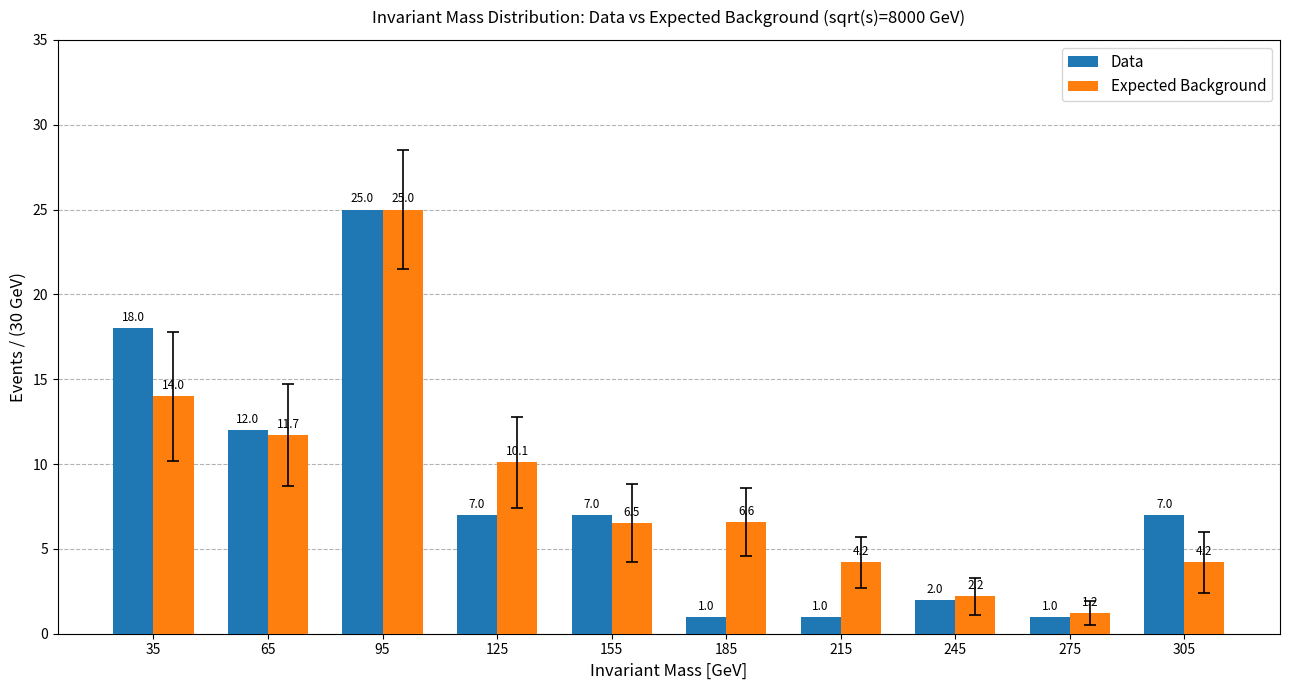

Is the value of Expected Background at 125 greater than the value of Data at 65?

No